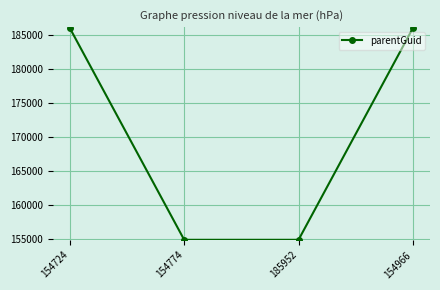

True or false: the data has more than 0 interior local peaks.

False